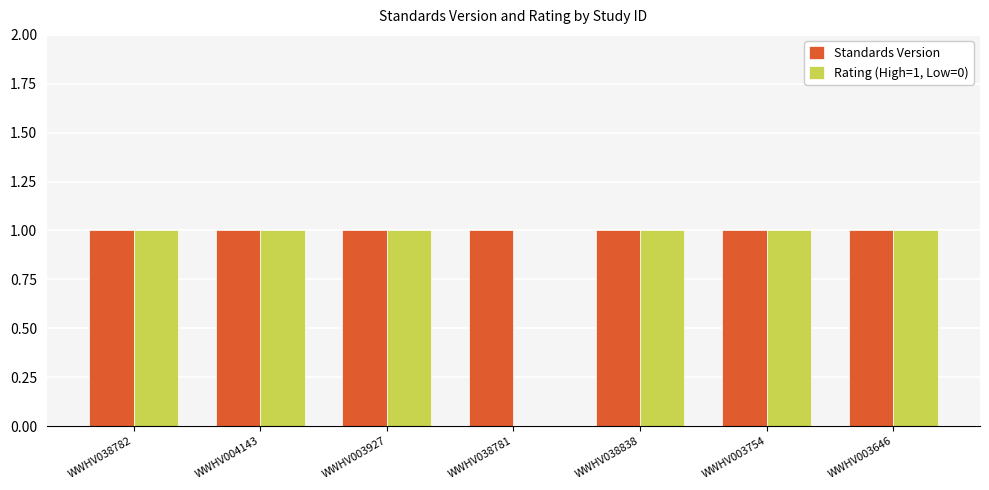

What is the difference between the Rating (High=1, Low=0) values at WWHV038782 and WWHV038781?

1